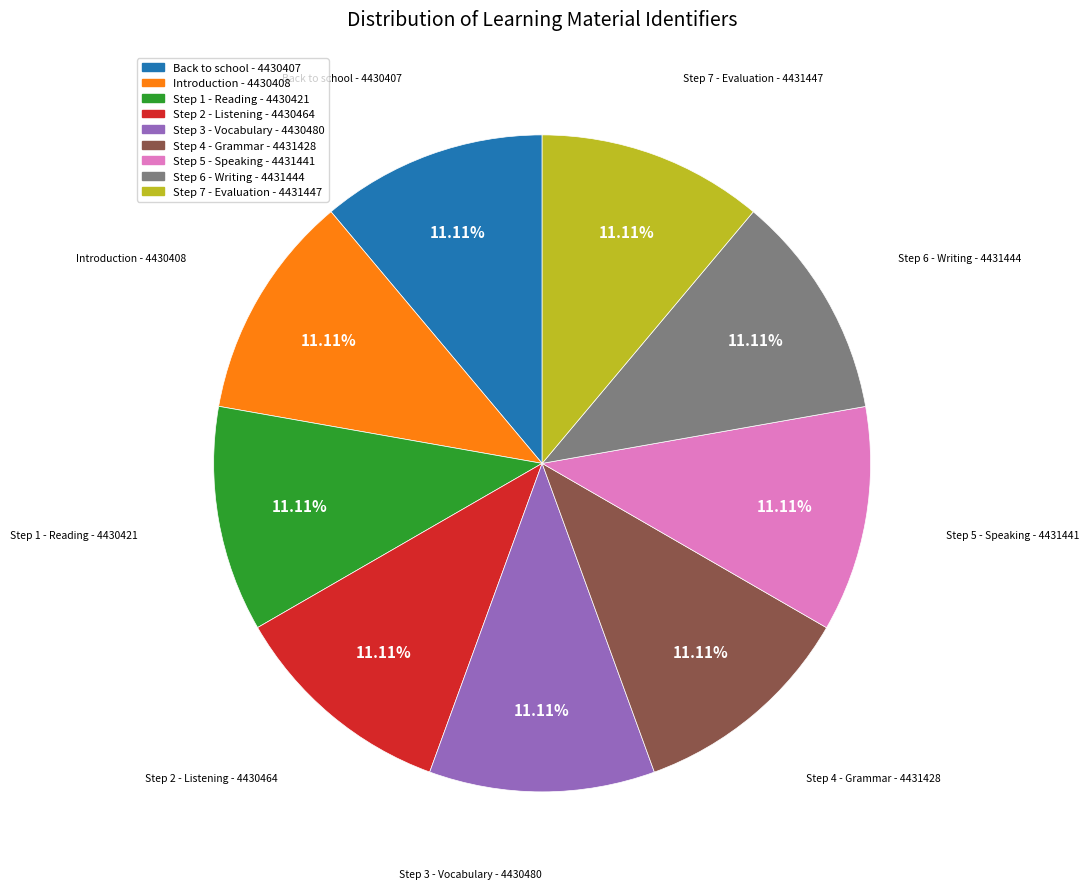

The Step 3 - Vocabulary slice represents 20% of the pie. True or false?

False